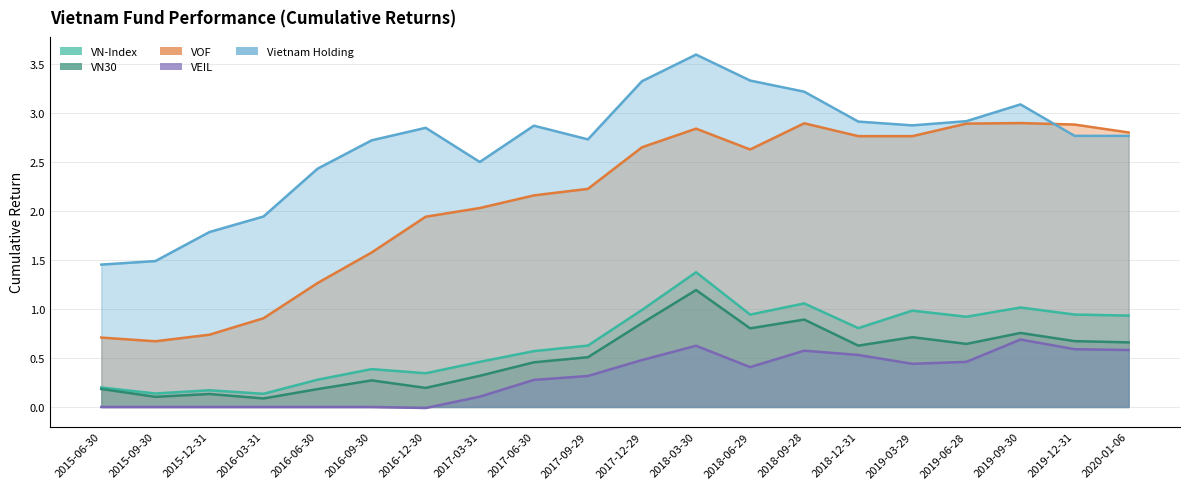

What is the lowest value of the Vietnam Holding series?

1.5